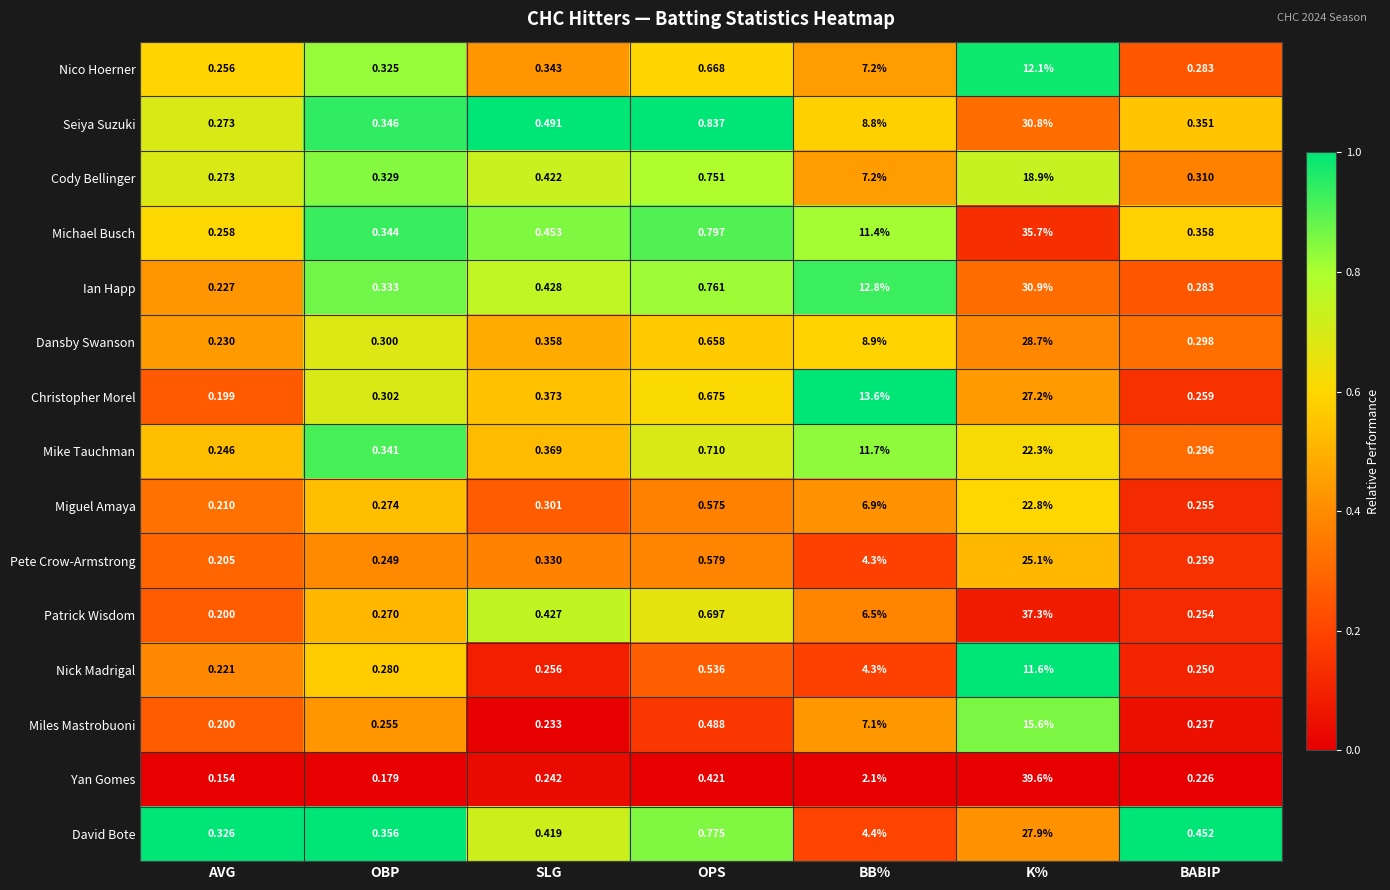

At which category is the sum across all series the highest?

K%